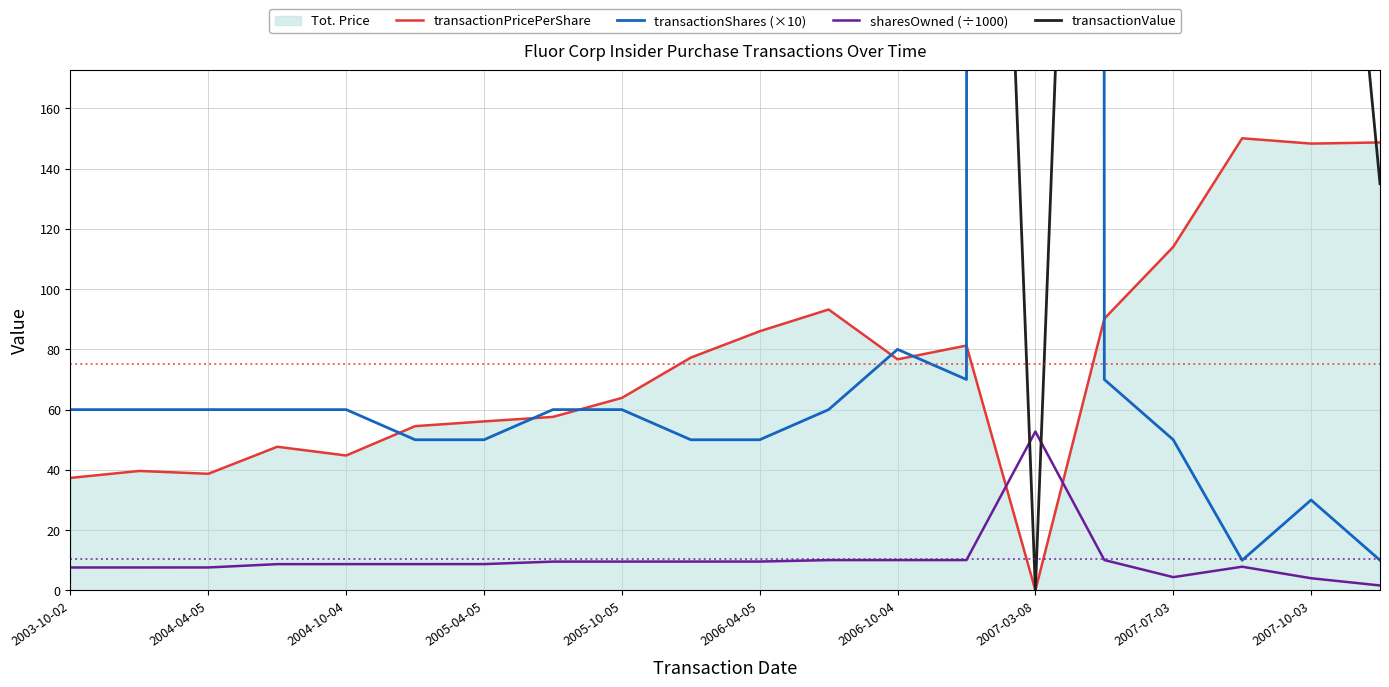

What is the maximum value for sharesOwned (÷1000)?

52.7